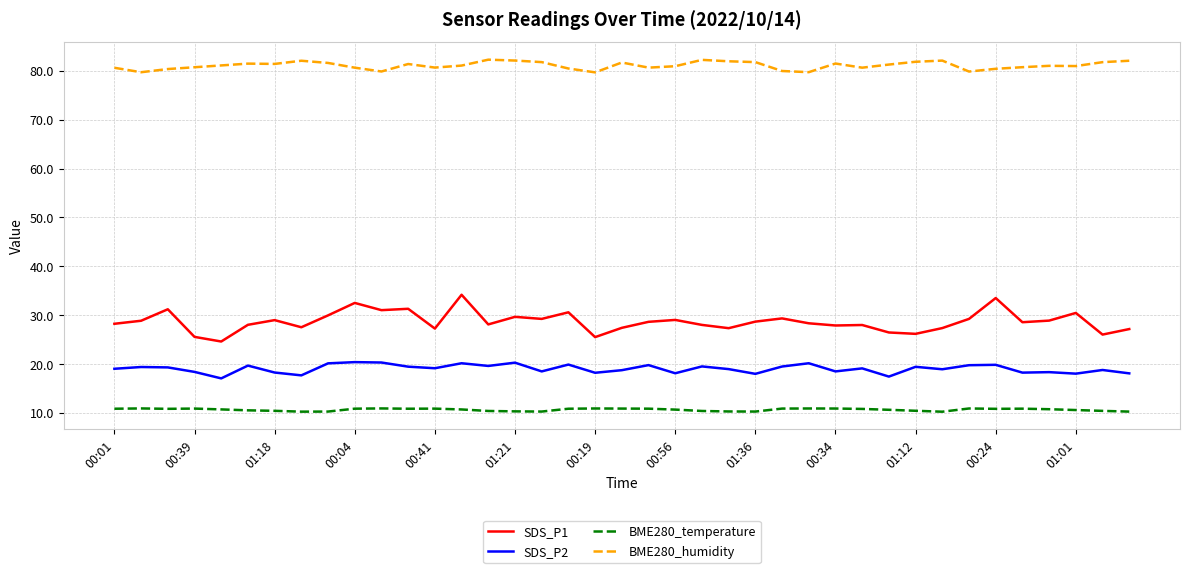

True or false: SDS_P2 and BME280_humidity intersect in this chart.

False